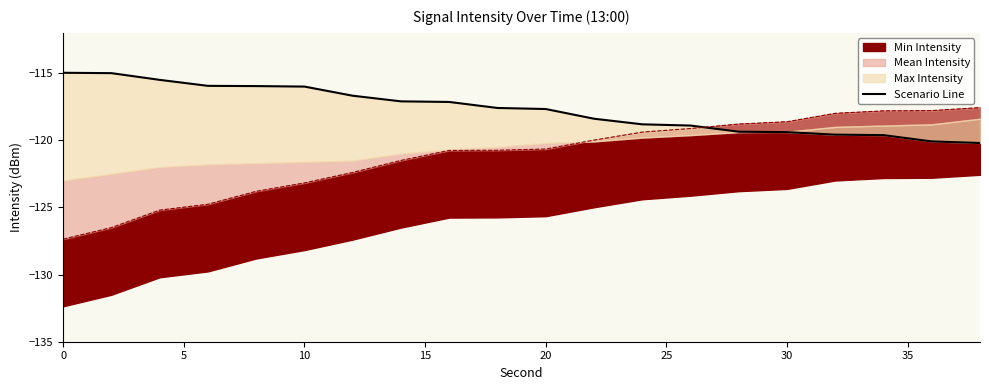

How many values are below -117?

13